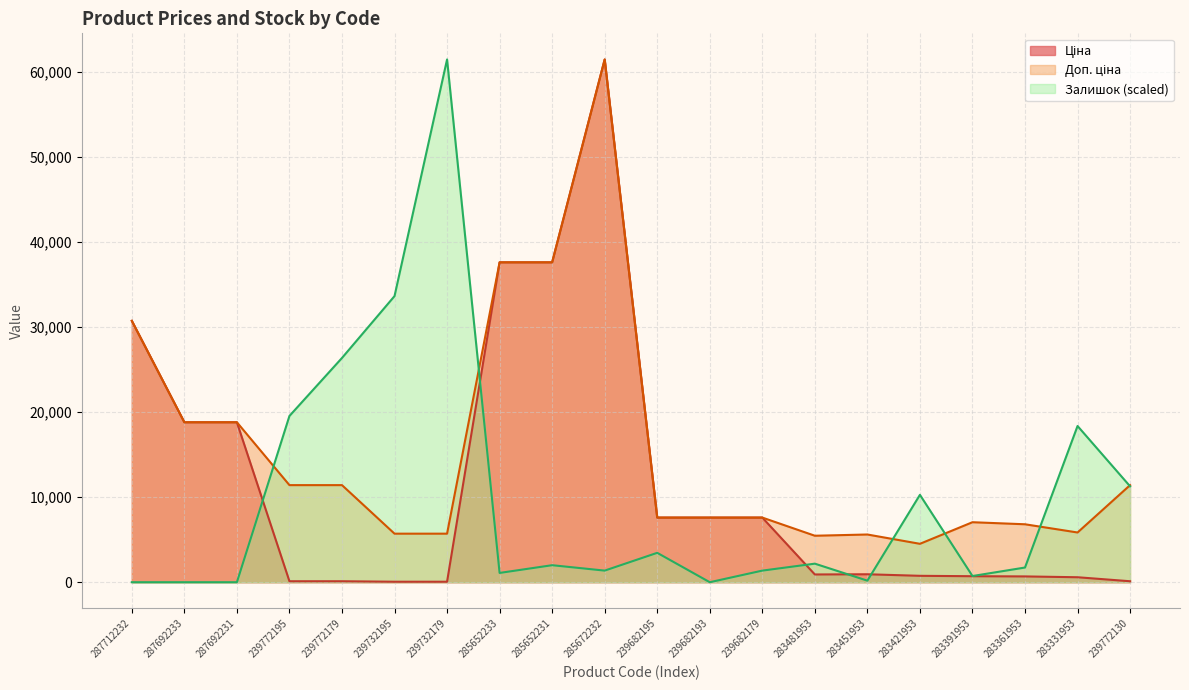

At which category is the sum across all series the highest?

285672232